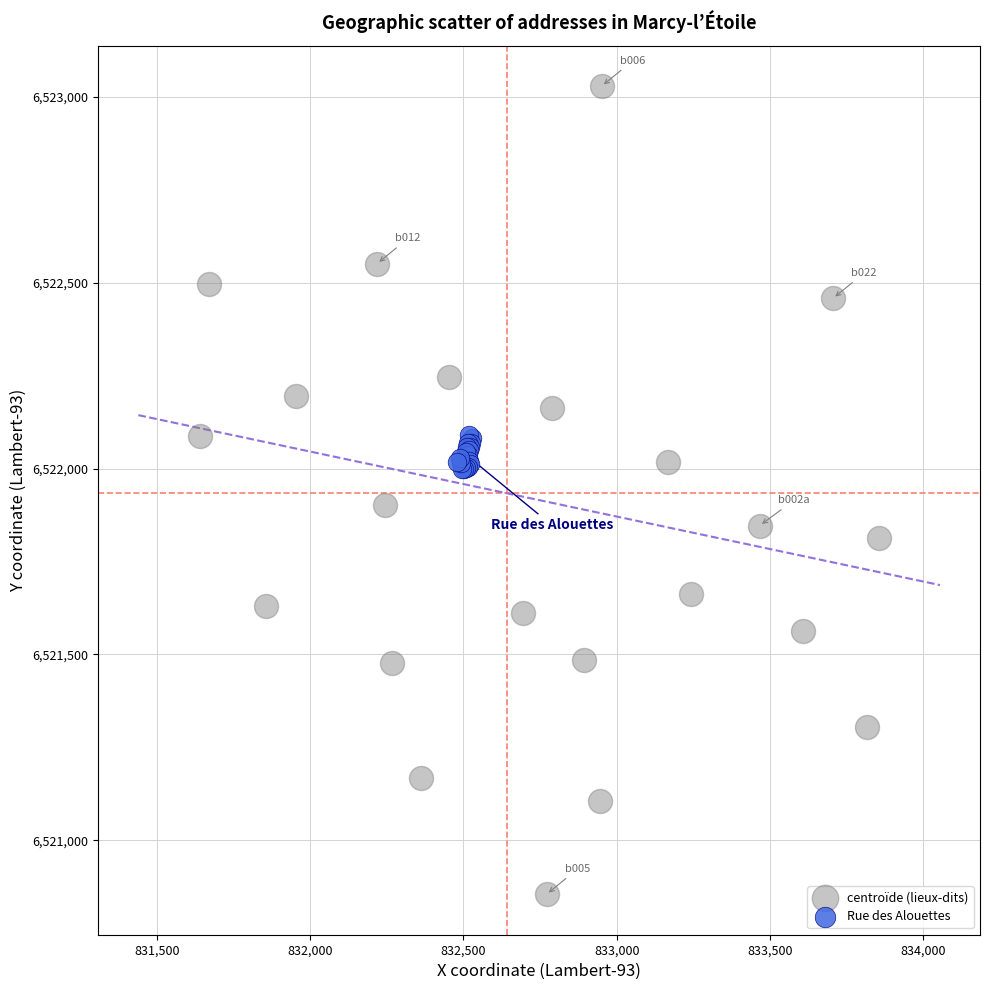

Which series has the largest Y range (max minus min)?

centroïde (lieux-dits)